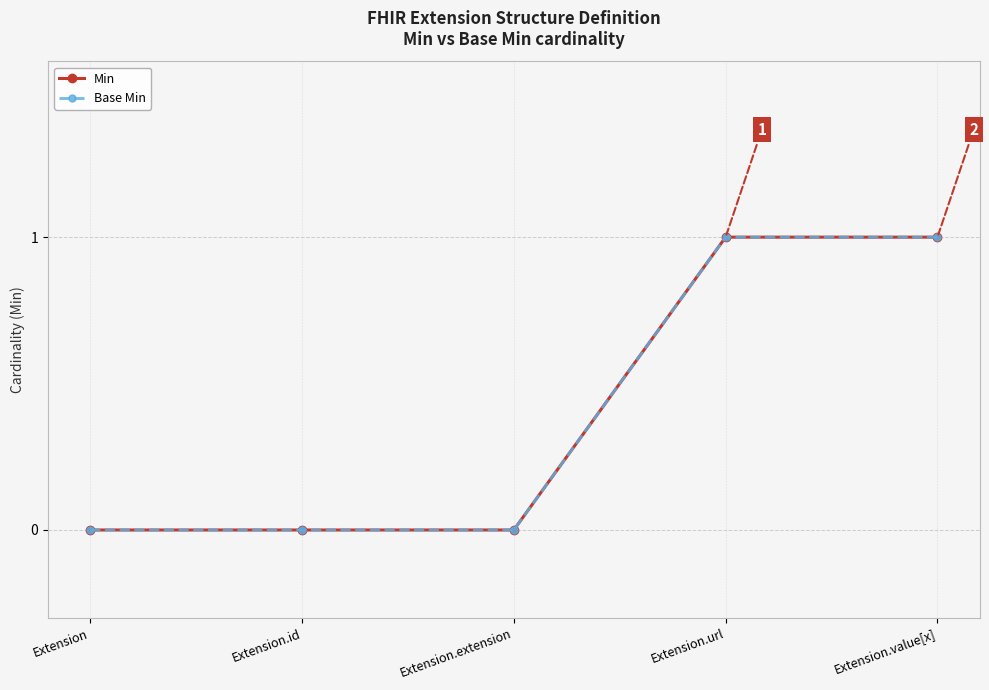

What is the approximate value of Base Min at Extension.value[x]?

1